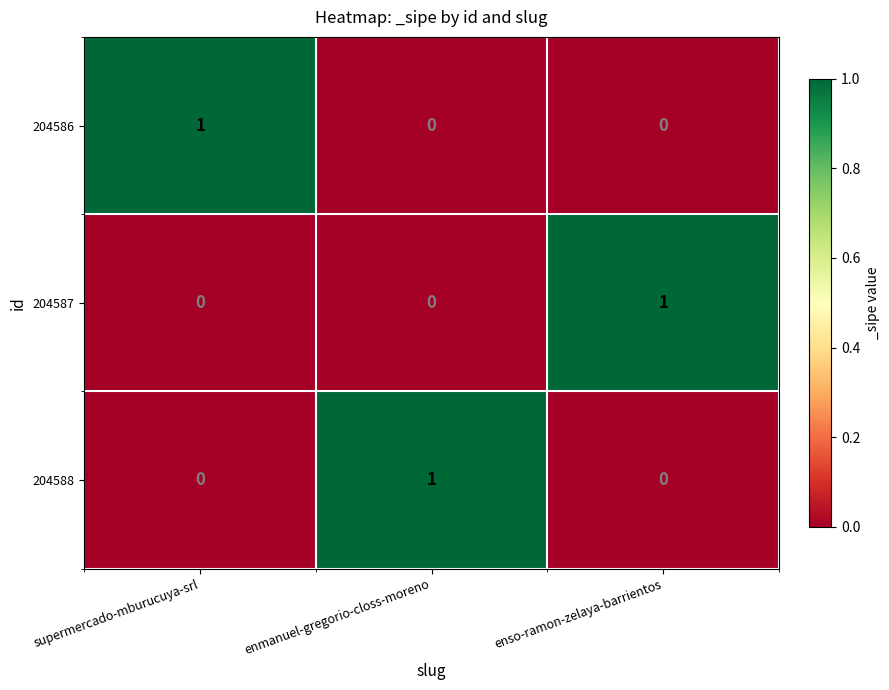

True or false: 204586 has a value of 1 at supermercado-mburucuya-srl.

True